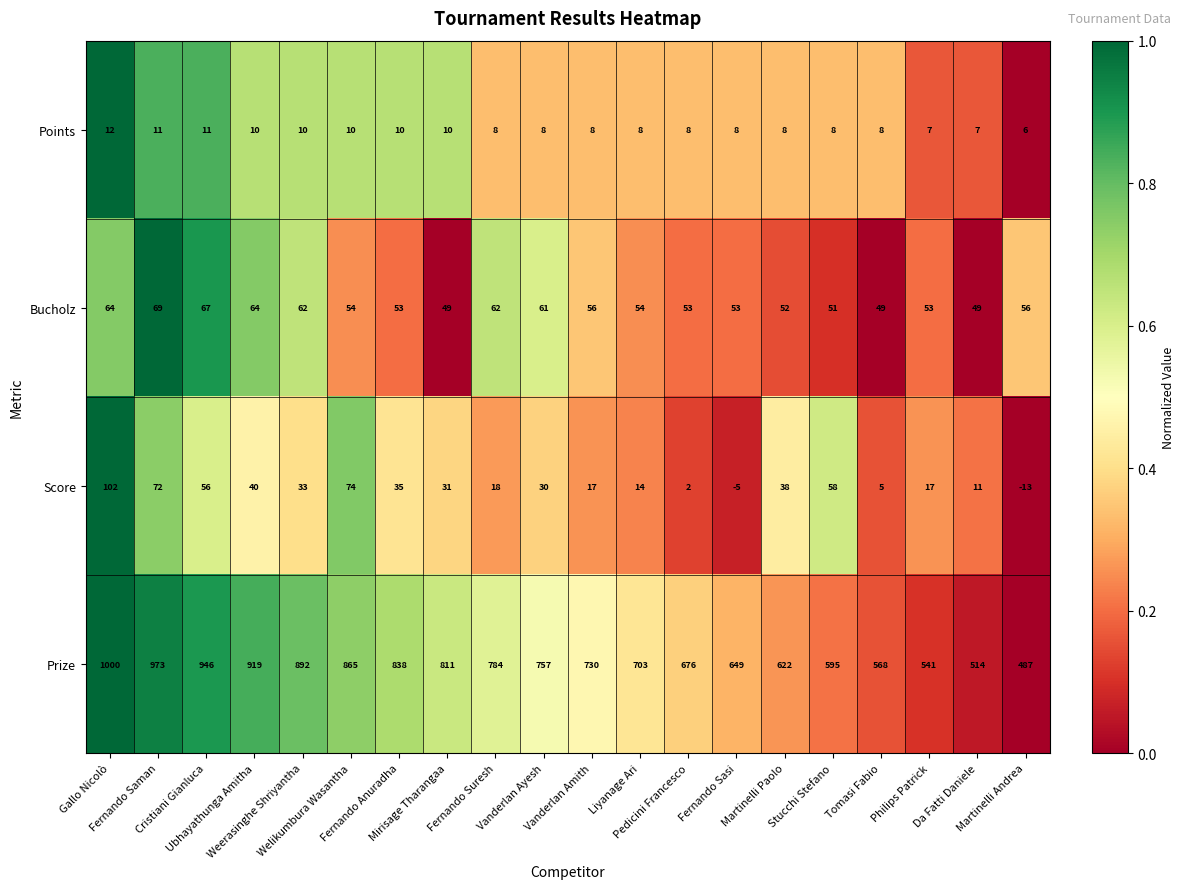

Which label corresponds to the smallest value in the chart?

Martinelli Andrea